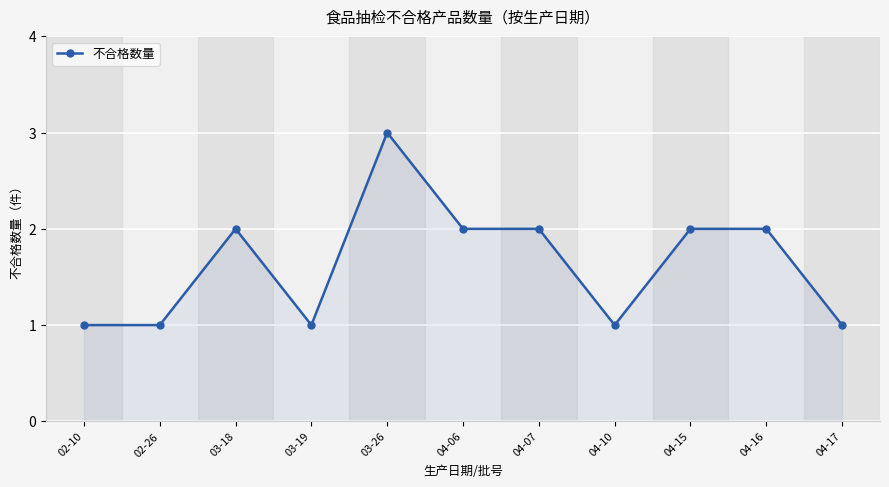

The value at 04-07 is 2. True or false?

True